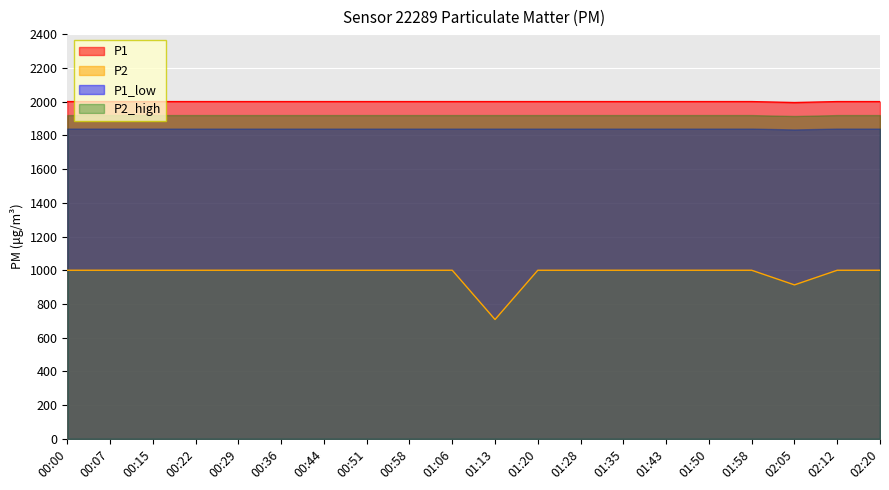

What is the average value of the P1 series?

1999.6